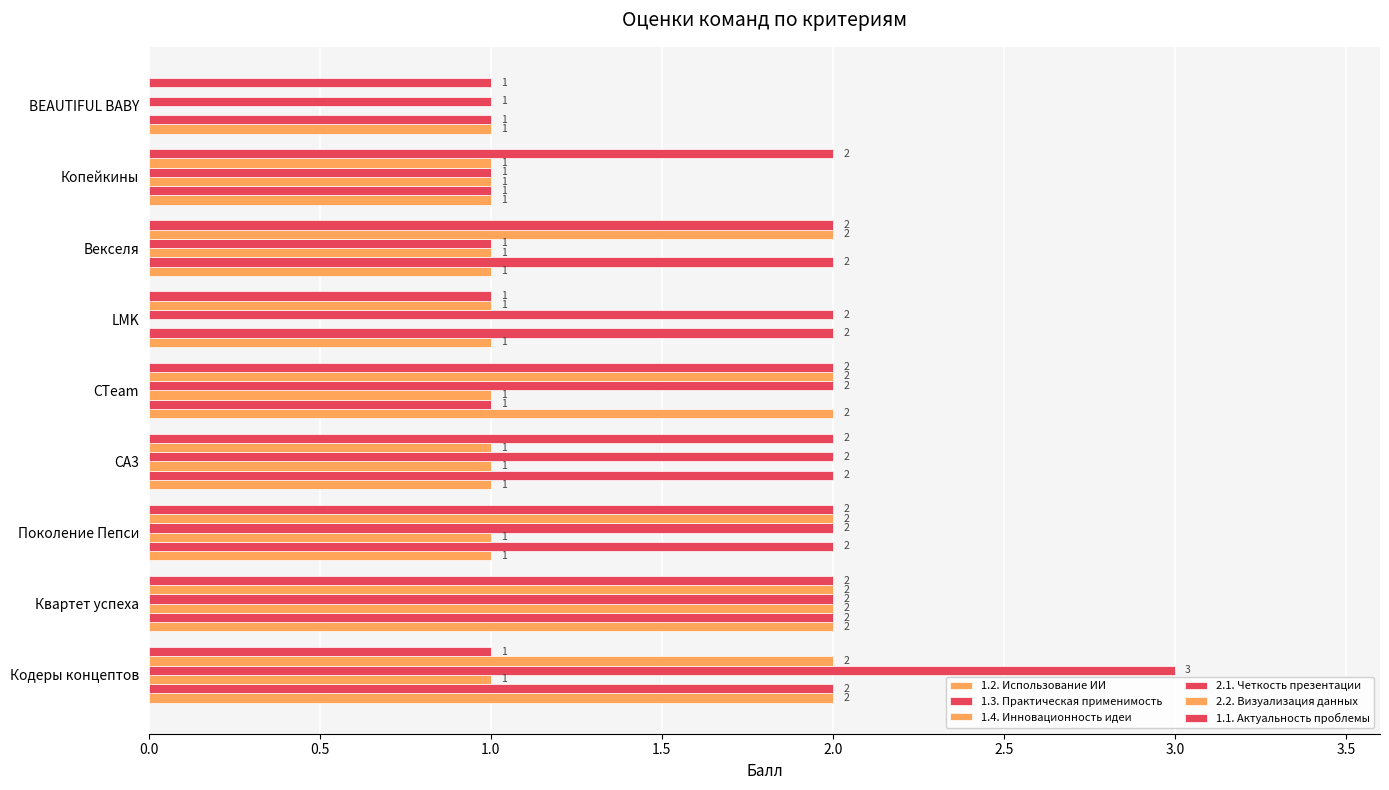

How many values in 2.2. Визуализация данных are above zero?

8